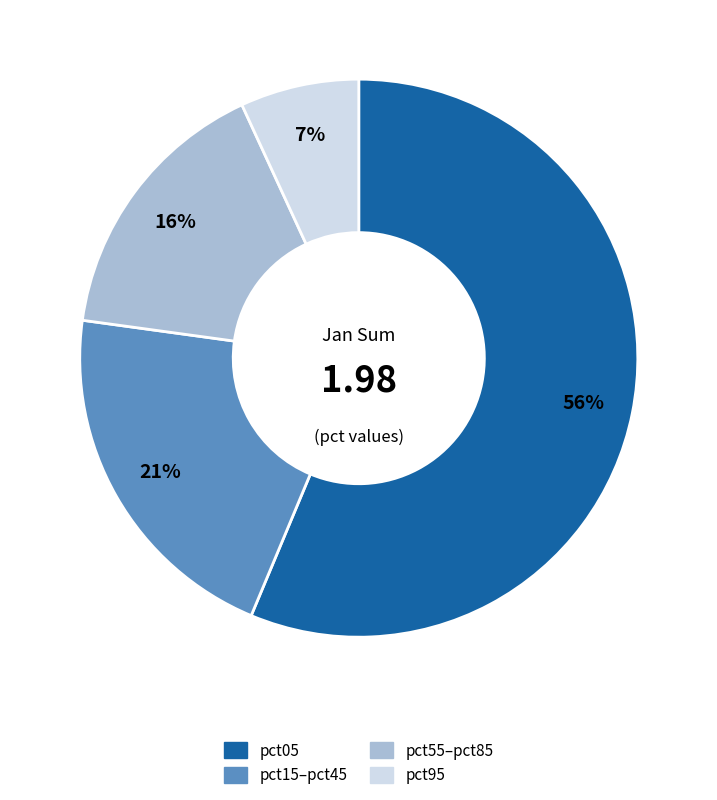

Is there any slice that represents more than half of the pie?

Yes